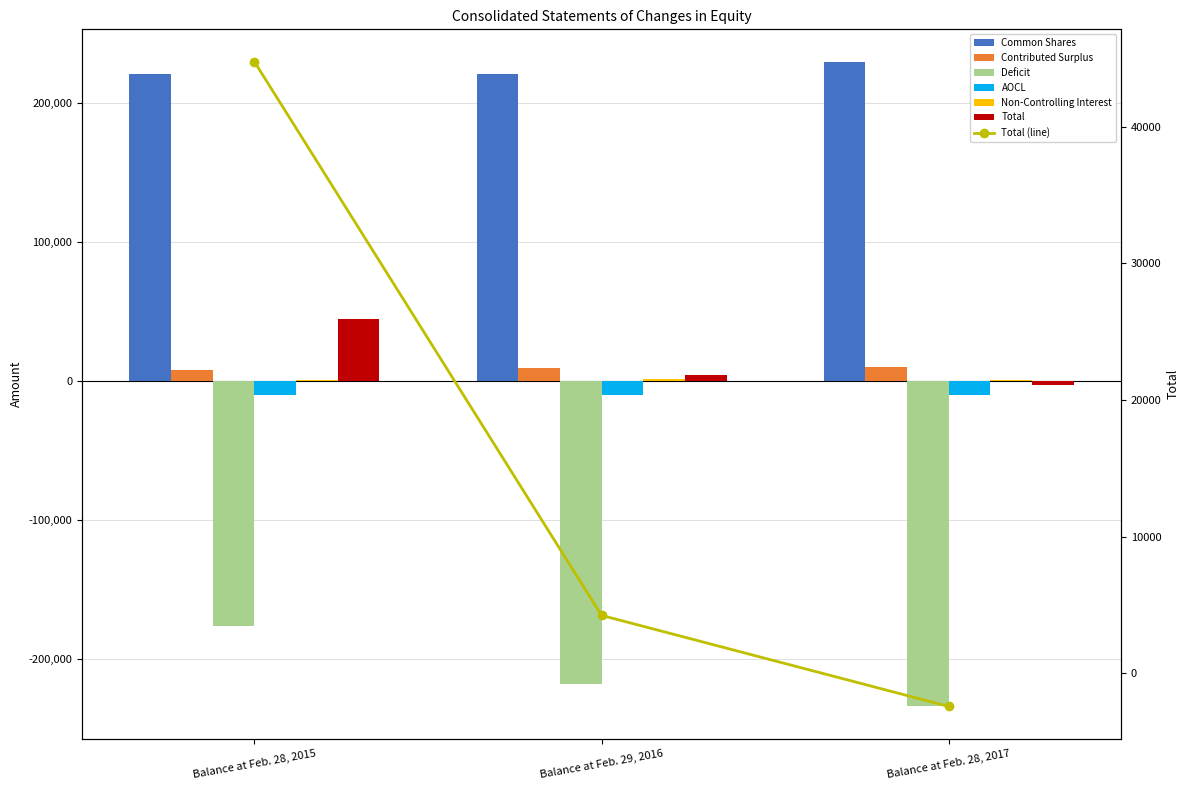

Which category has the highest value in the Non-Controlling Interest series?

Balance at Feb. 29, 2016